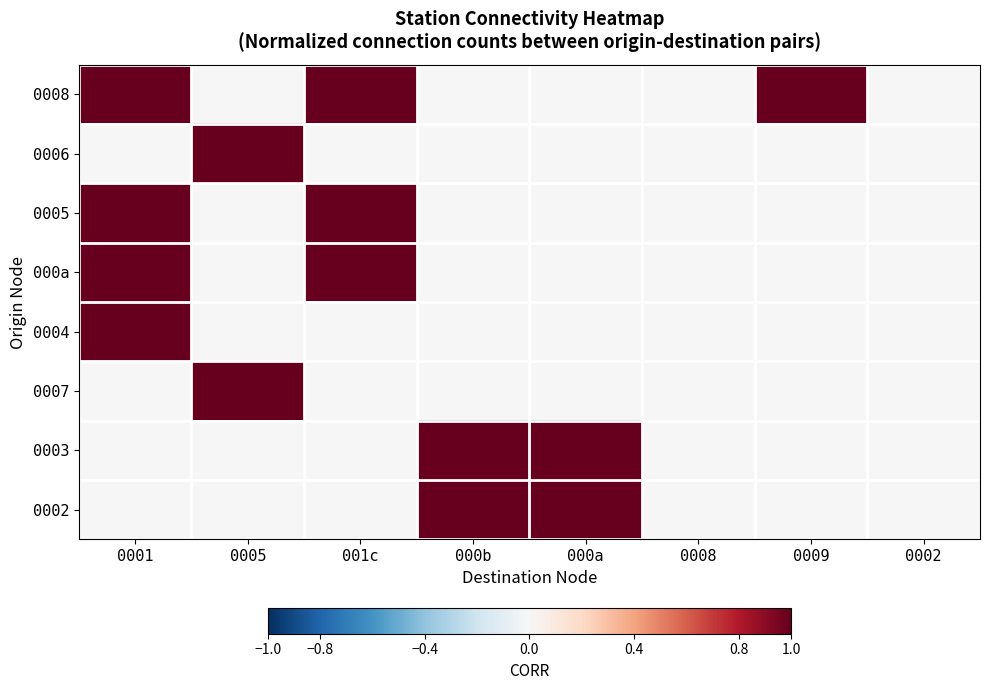

Reading left to right, extract all data points from this chart.

0008: 0001=1	0005=0	001c=1	000b=0	000a=0	0008=0	0009=1	0002=0
0006: 0001=0	0005=1	001c=0	000b=0	000a=0	0008=0	0009=0	0002=0
0005: 0001=1	0005=0	001c=1	000b=0	000a=0	0008=0	0009=0	0002=0
000a: 0001=1	0005=0	001c=1	000b=0	000a=0	0008=0	0009=0	0002=0
0004: 0001=1	0005=0	001c=0	000b=0	000a=0	0008=0	0009=0	0002=0
0007: 0001=0	0005=1	001c=0	000b=0	000a=0	0008=0	0009=0	0002=0
0003: 0001=0	0005=0	001c=0	000b=1	000a=1	0008=0	0009=0	0002=0
0002: 0001=0	0005=0	001c=0	000b=1	000a=1	0008=0	0009=0	0002=0